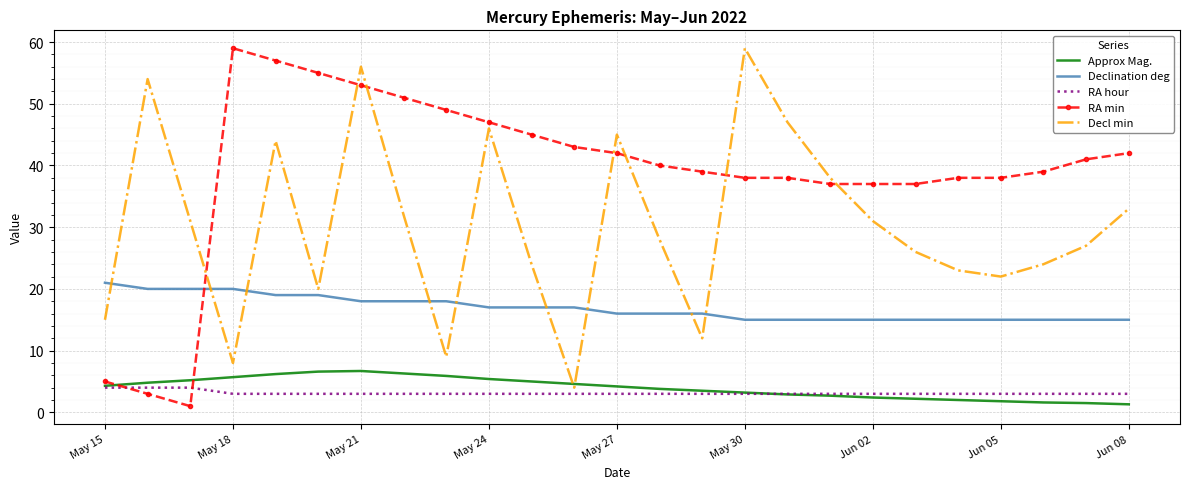

What is the maximum value for Decl min?

59.0